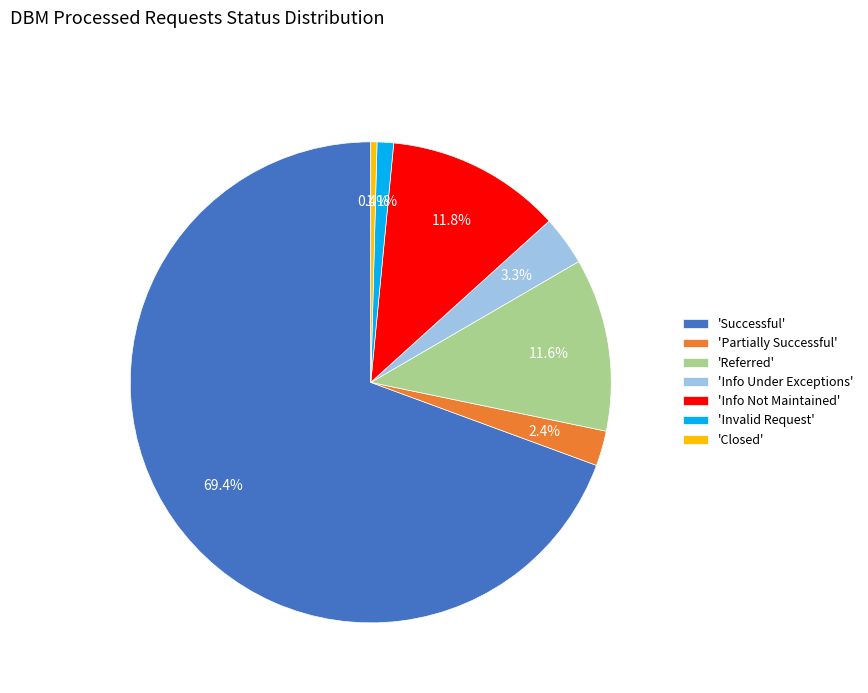

Which category has the biggest portion of the pie?

'Successful'